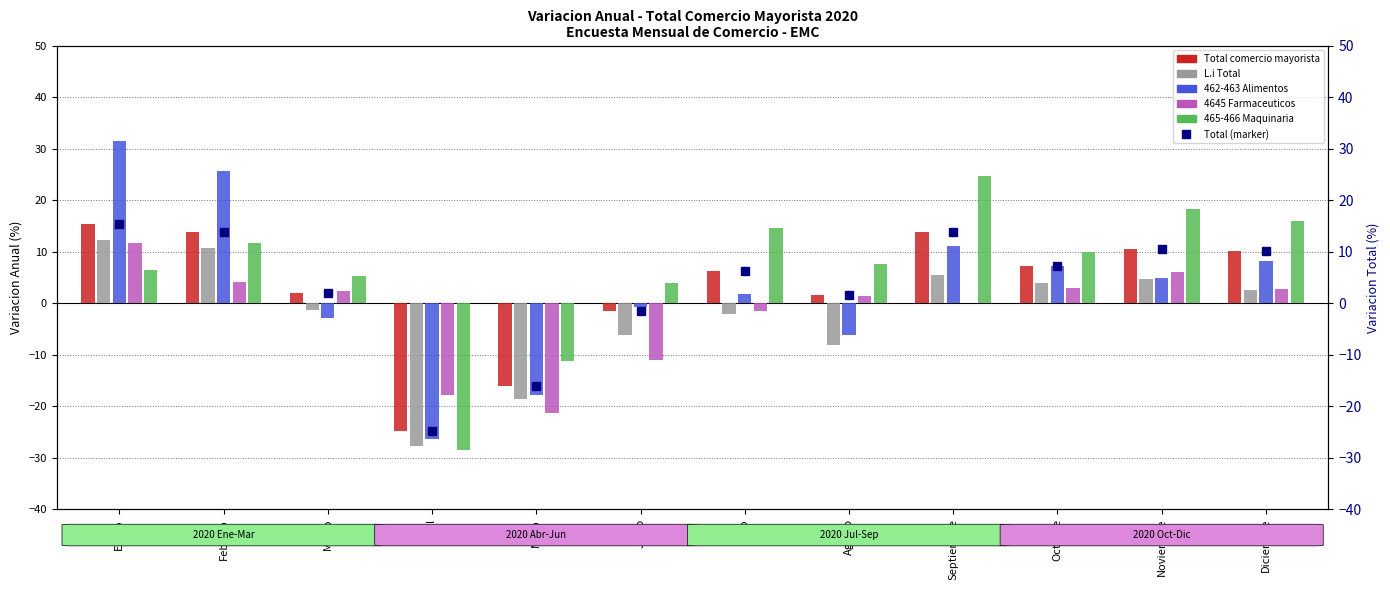

At which label does 465-466 Maquinaria first exceed 9?

Febrero